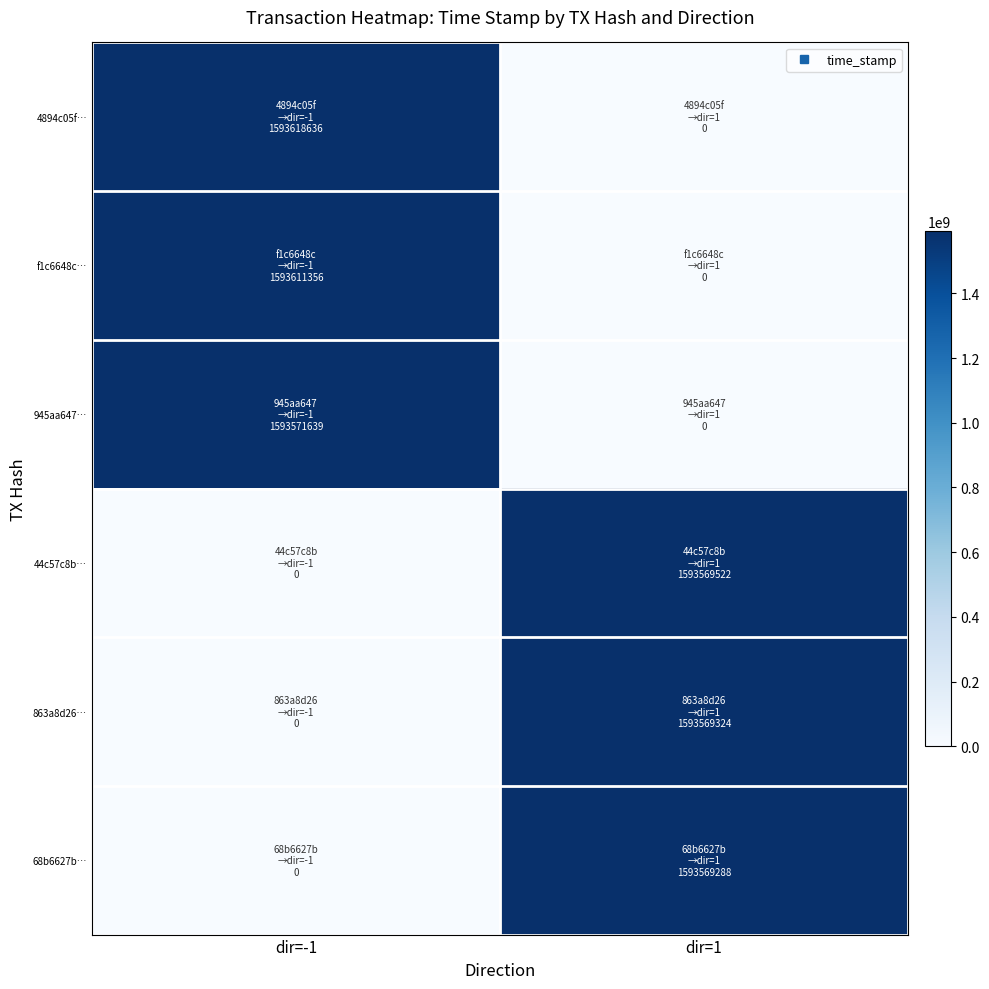

Between dir=1 and dir=-1, which is larger?

dir=-1